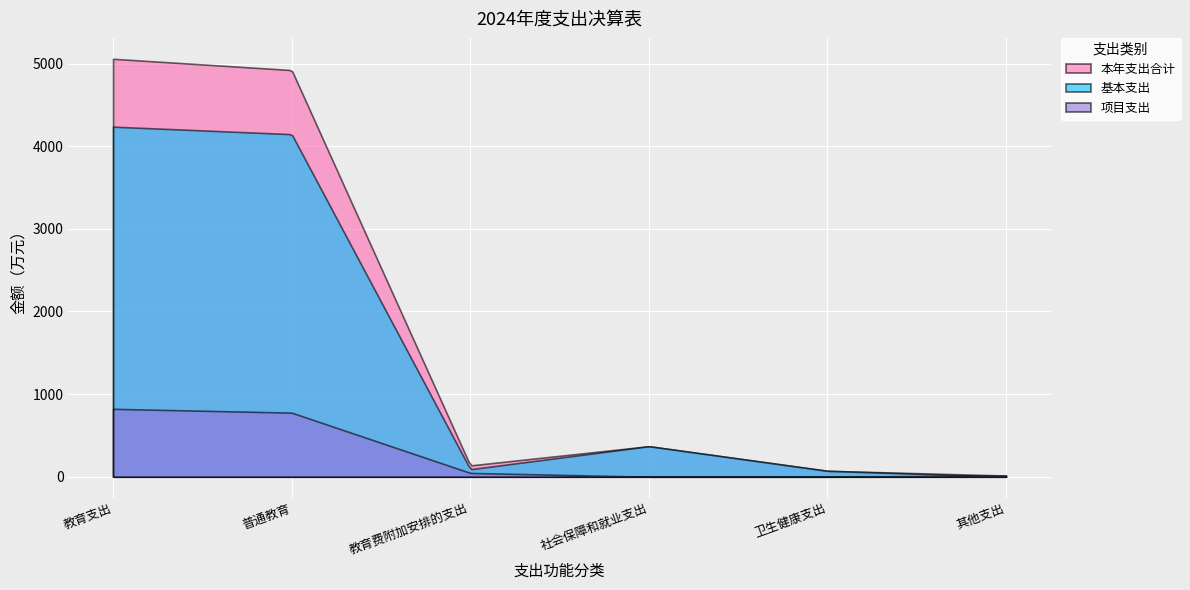

Is it true that 基本支出 equals 0.0 at 其他支出?

True